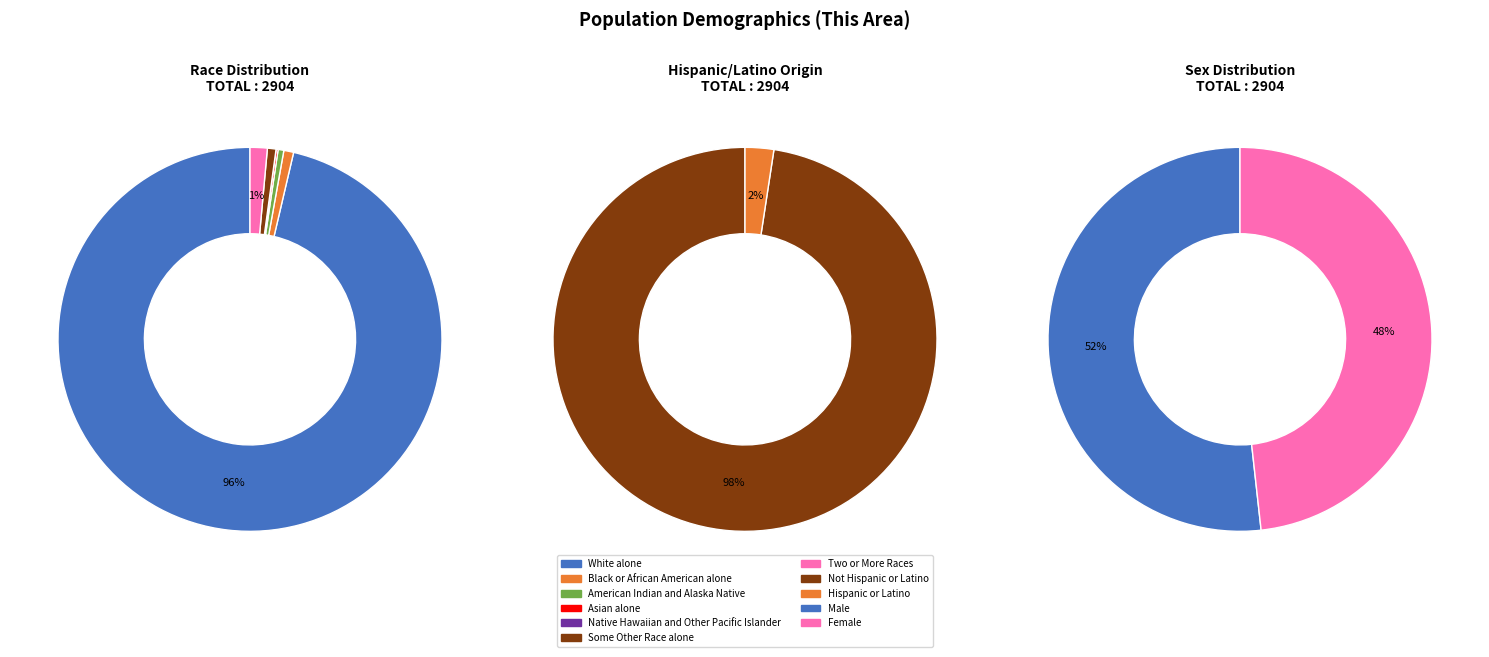

Is it true that Two or More Races is 1% of the pie?

True